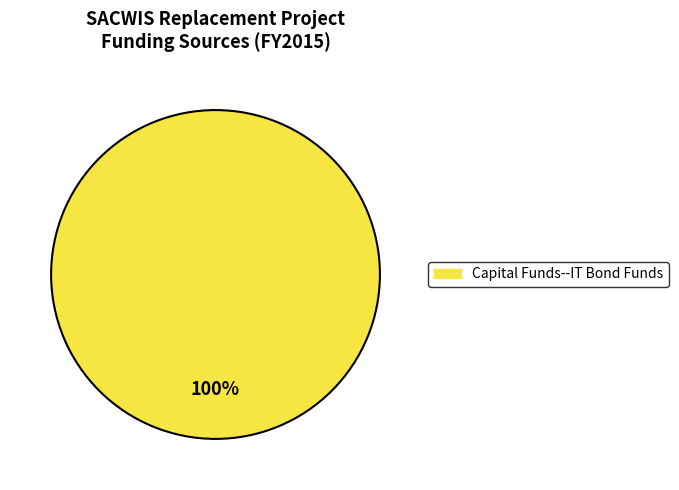

Is there any slice that represents more than half of the pie?

Yes